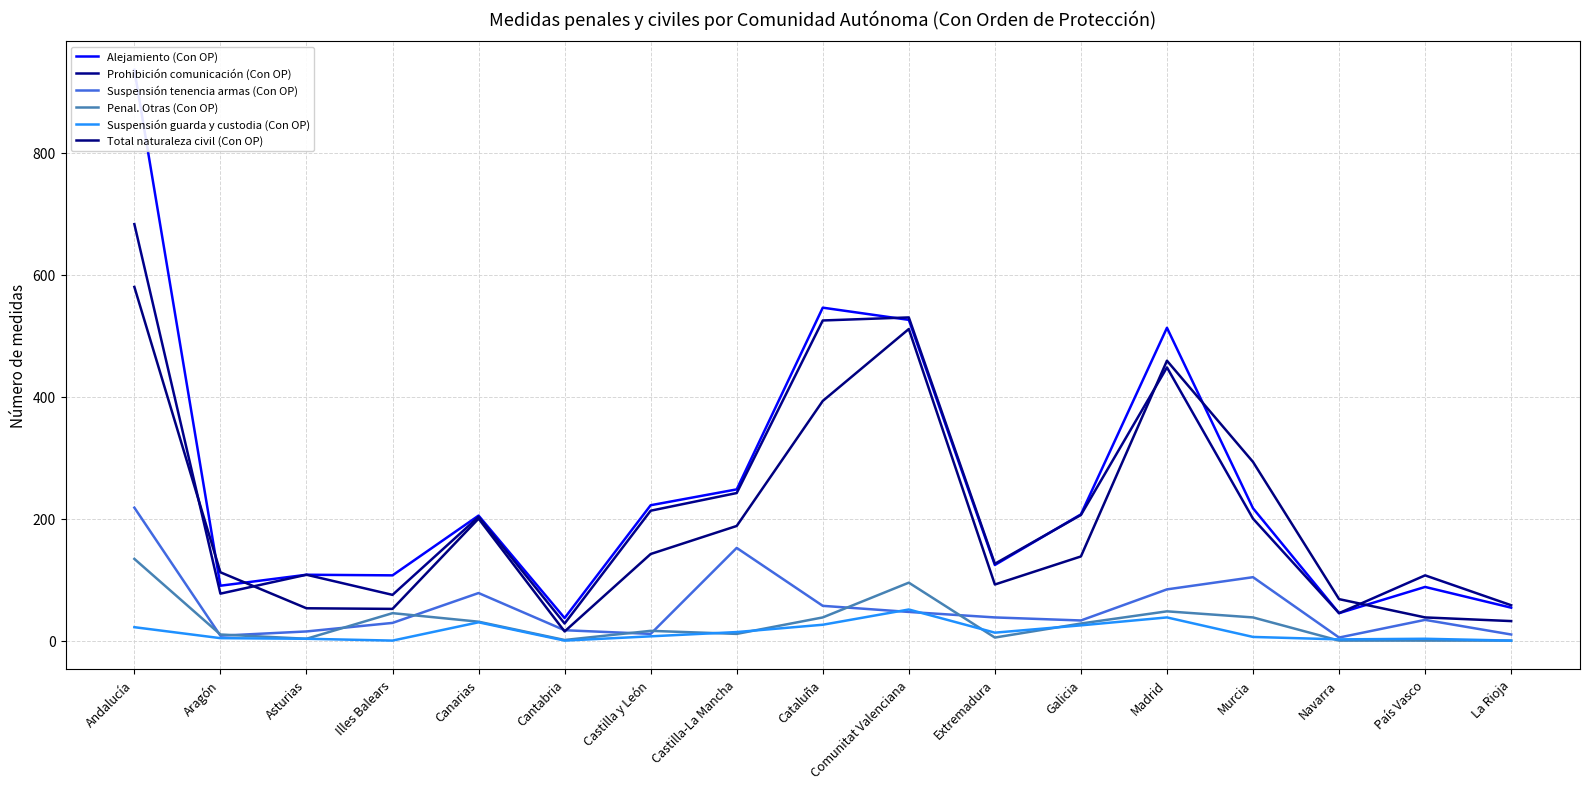

At Comunitat Valenciana, list the series in order from smallest to largest.

Suspensión tenencia armas (Con OP), Suspensión guarda y custodia (Con OP), Penal. Otras (Con OP), Total naturaleza civil (Con OP), Alejamiento (Con OP), Prohibición comunicación (Con OP)